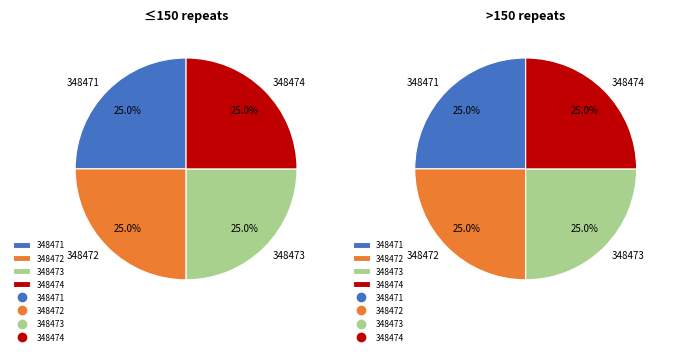

Is there any slice that represents more than half of the pie?

No